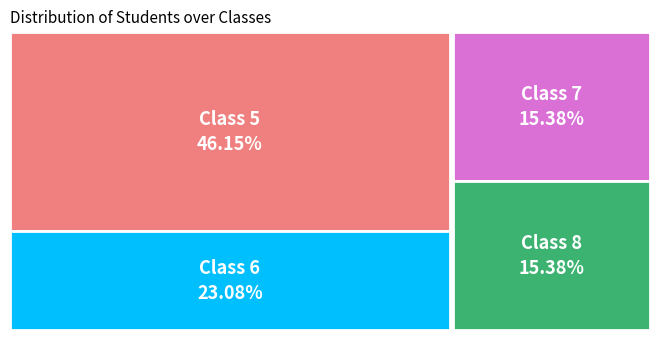

How many segments does this pie chart have?

4